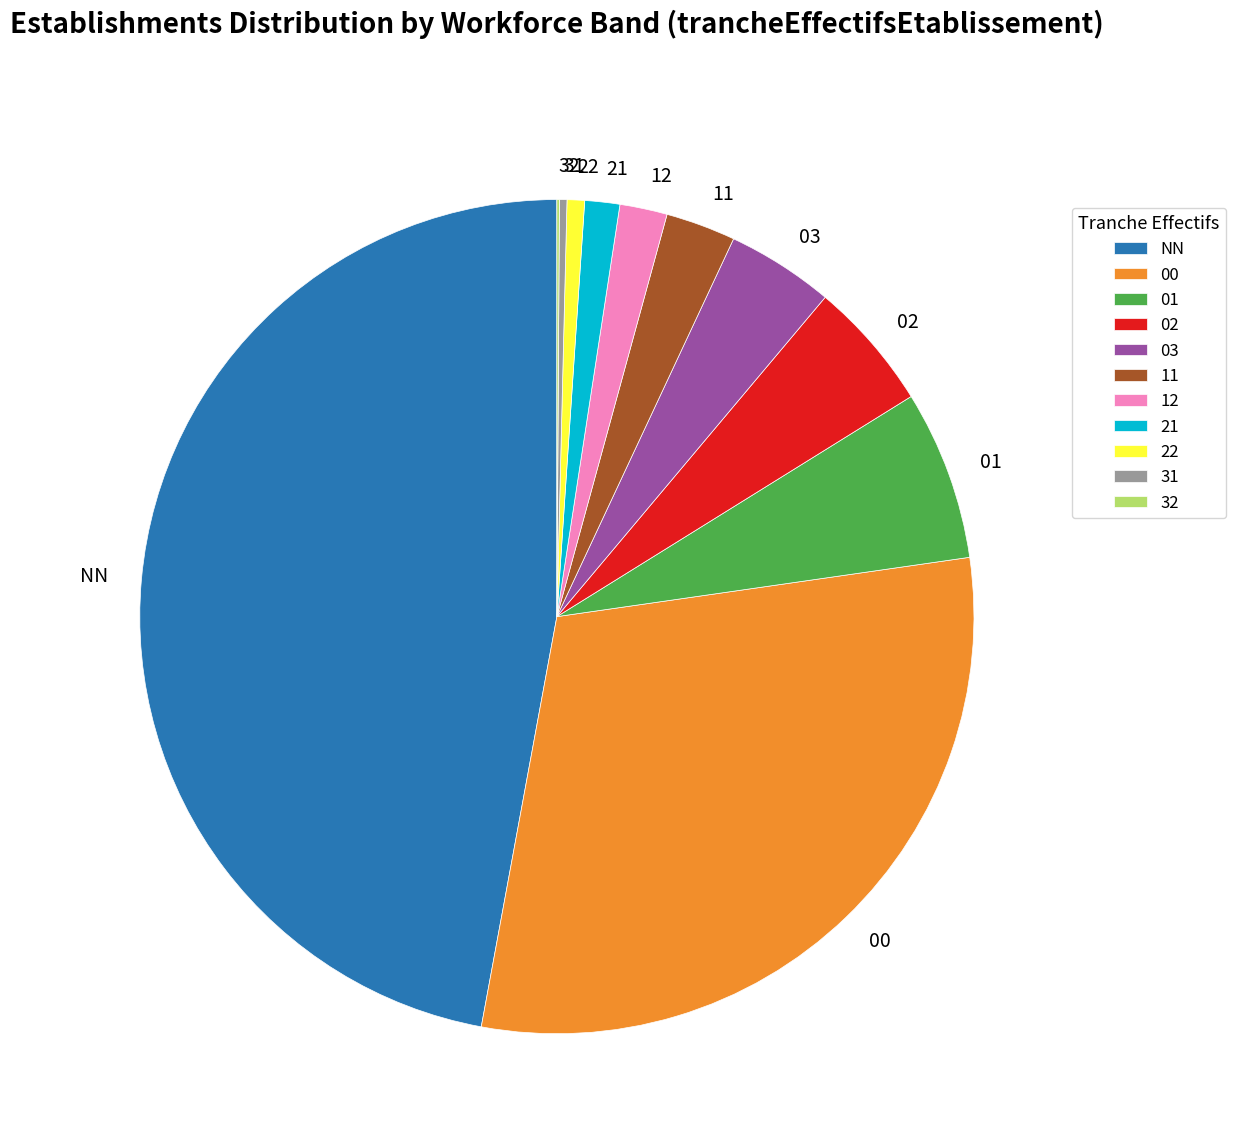

True or false: 01 accounts for 7% of the total.

True